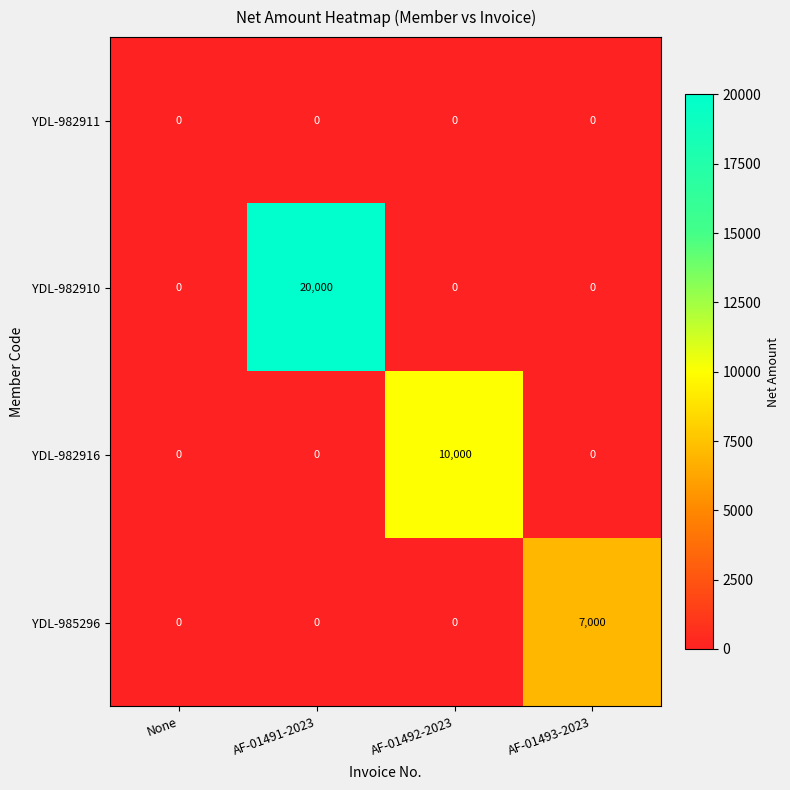

Which series has the largest total across all categories?

YDL-982910